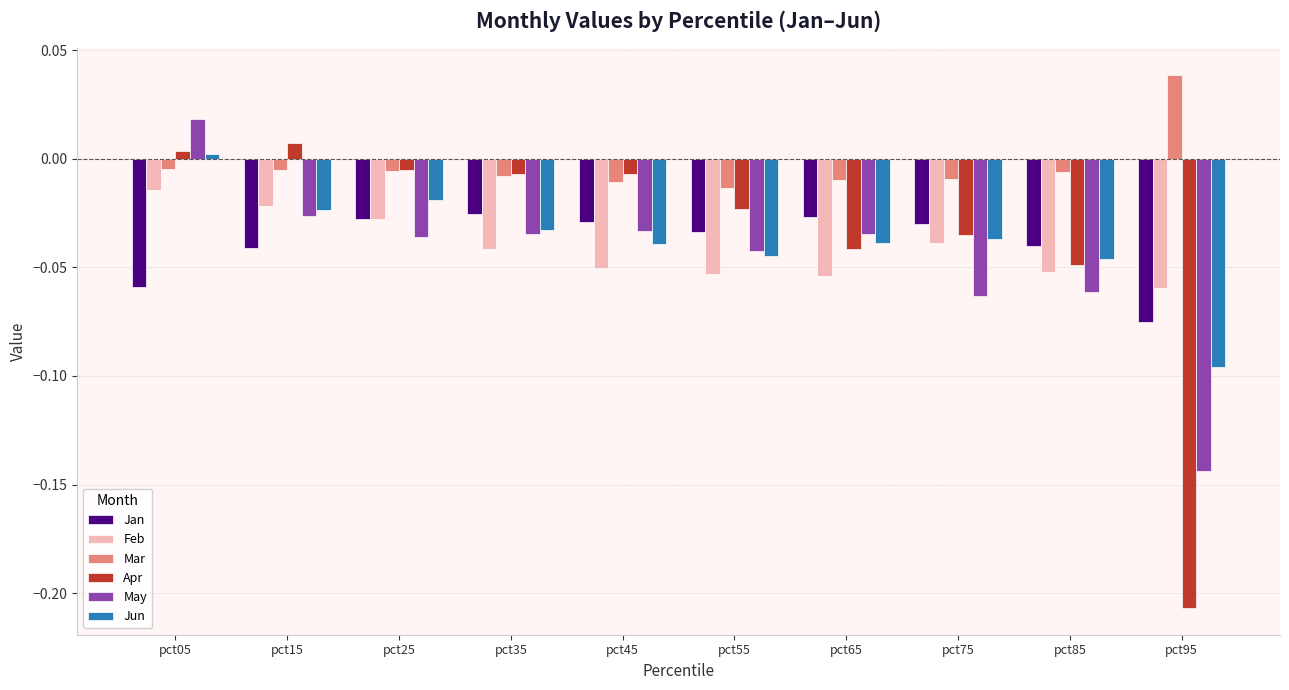

At which label does Mar first exceed 0?

pct95